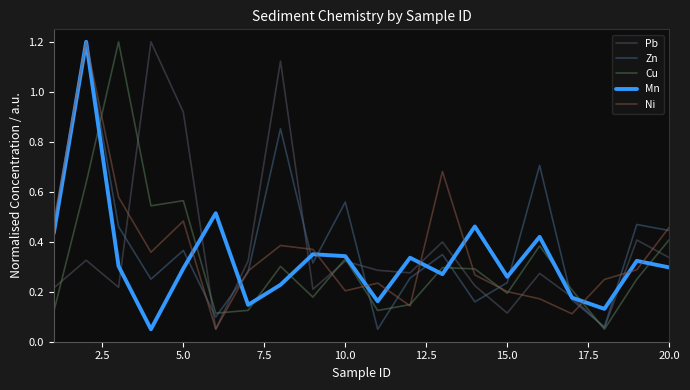

Does the chart display data point markers on the line(s)?

No